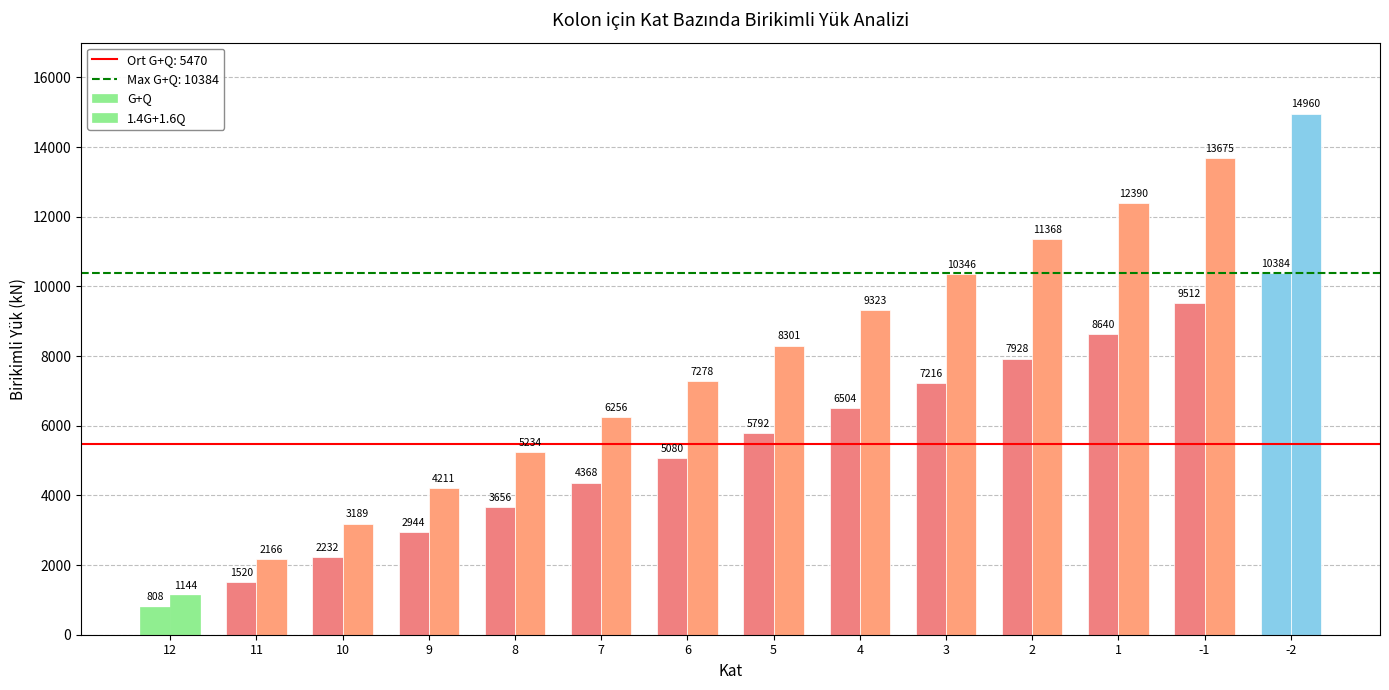

What is the average value of the G+Q series?

5470.3